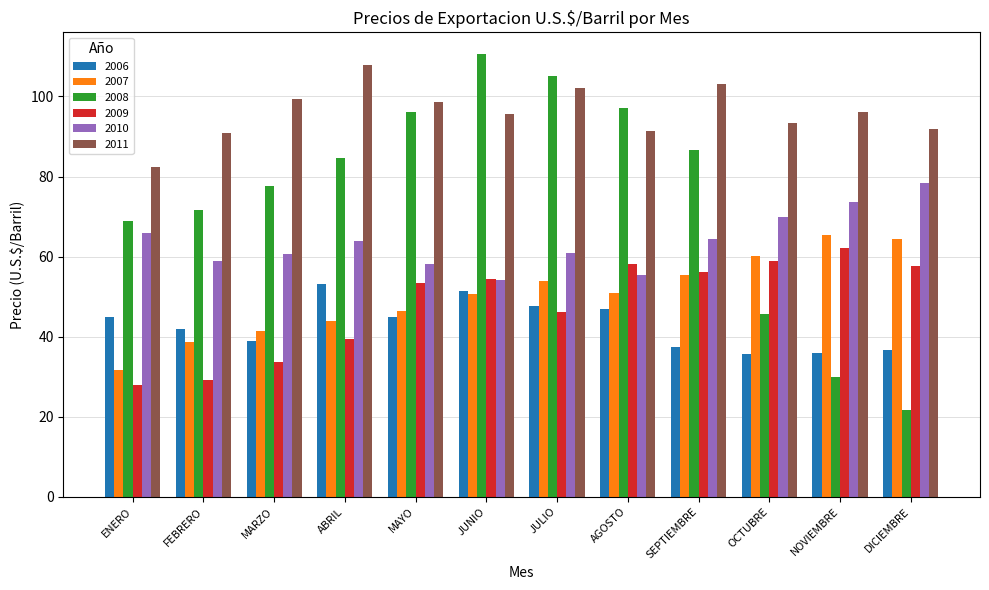

What is the value of the 2007 bar at the 4th from the left?

43.9